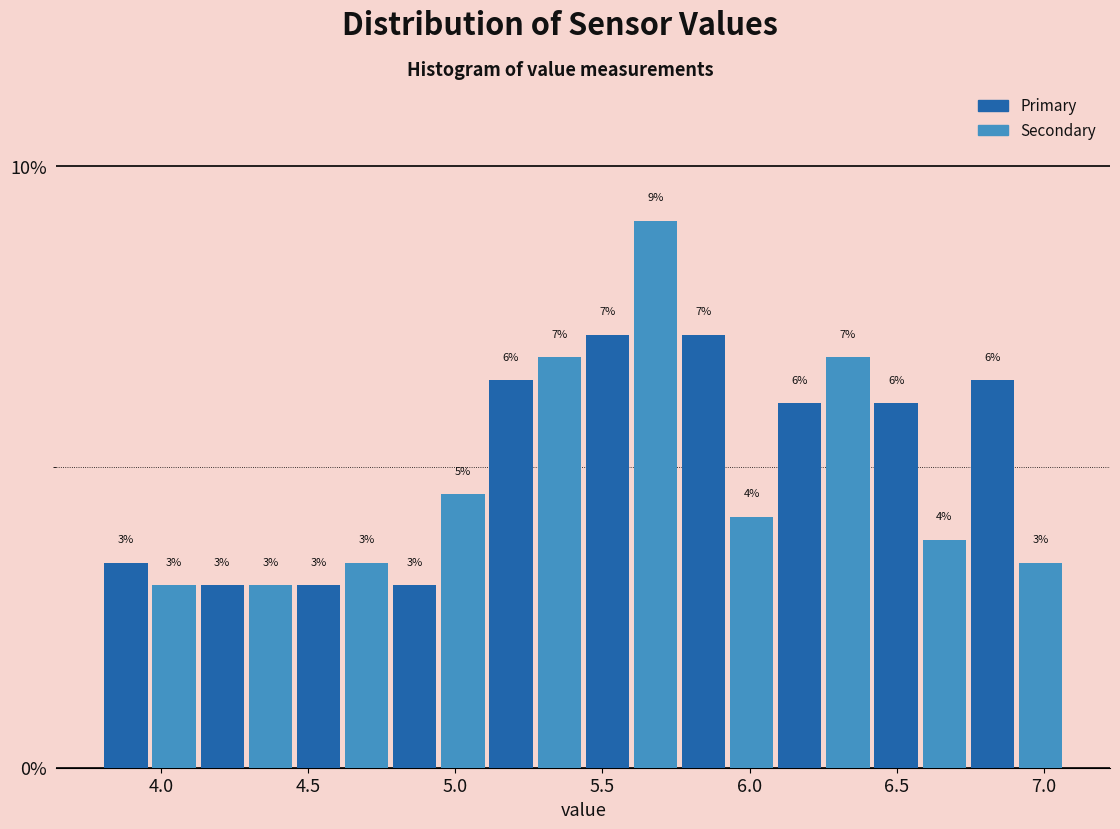

Read against the x-axis, roughly where is the centre of the tallest bar?

5.70